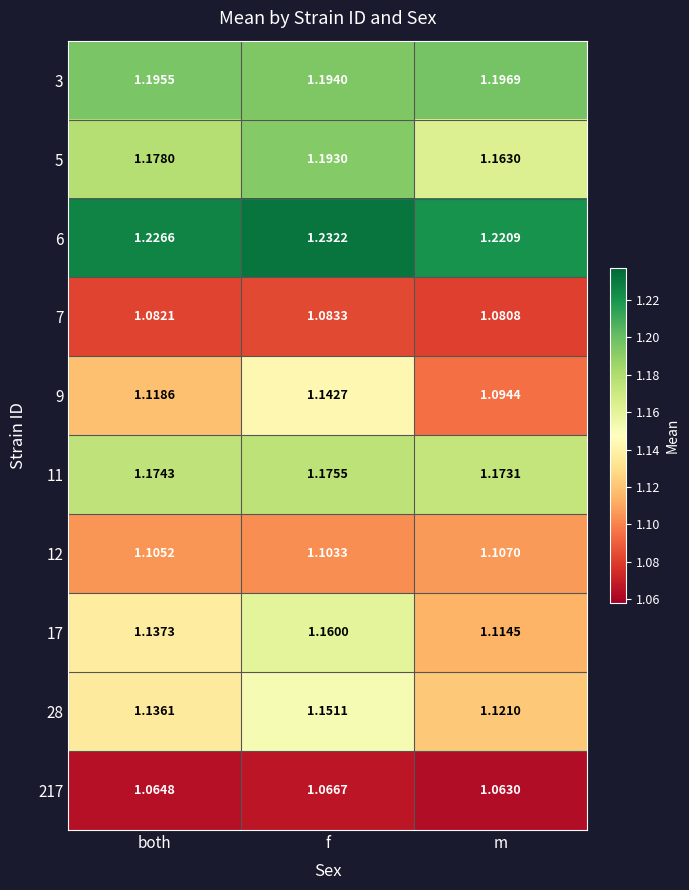

Where is 9 nearest to the value 1?

m